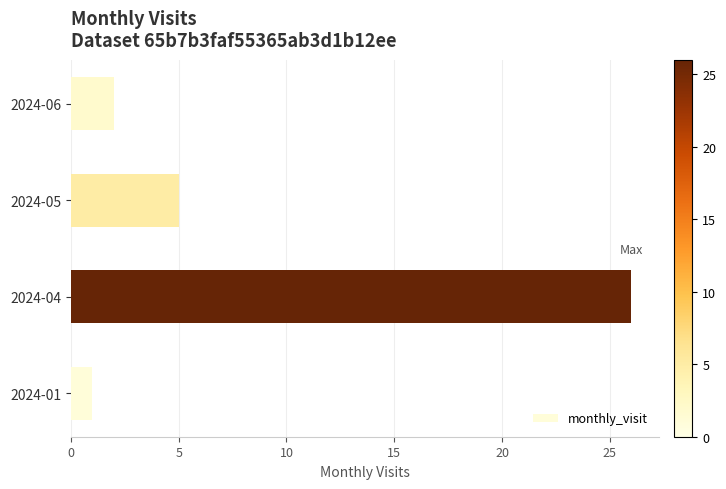

What is the sum of all values?

34